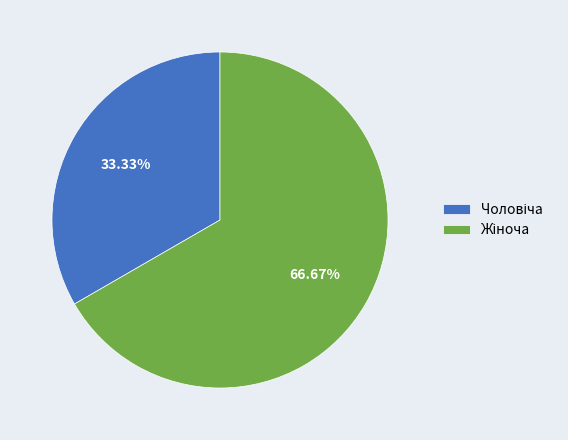

Does any single category account for the majority?

Yes